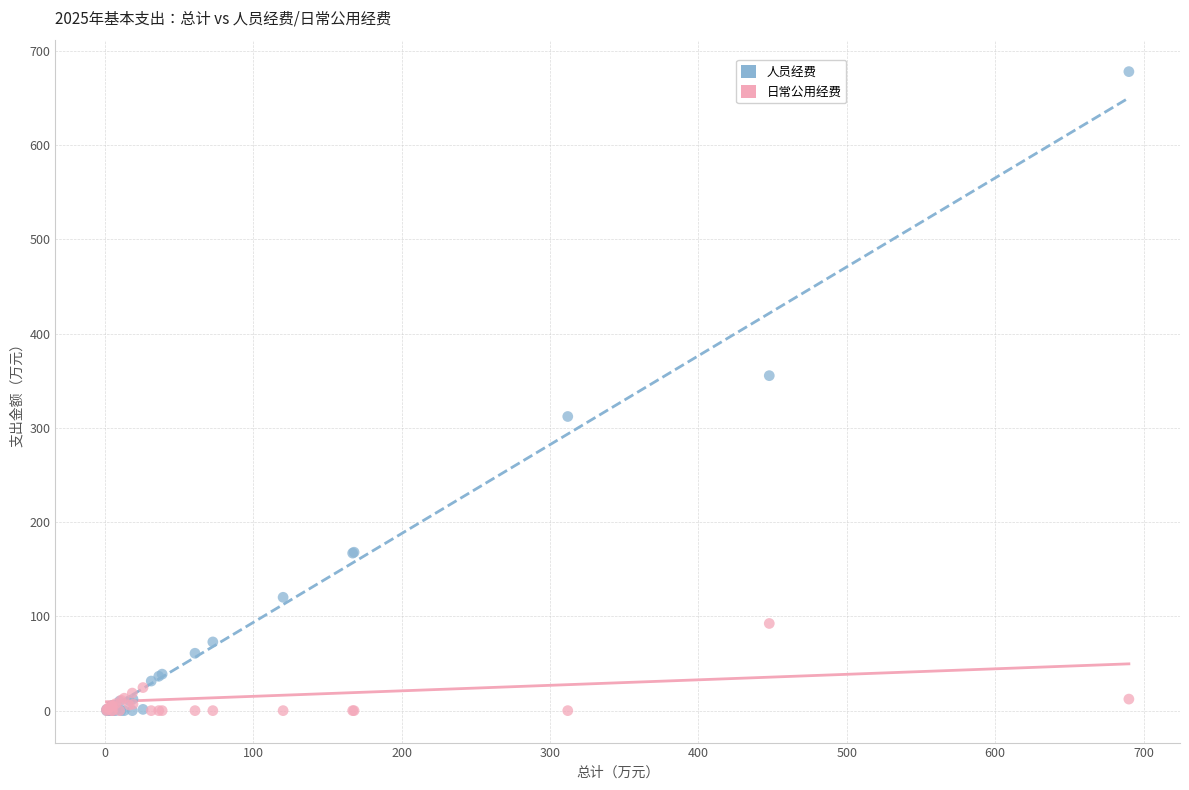

Across all series, what Y value is closest to 338?

355.3